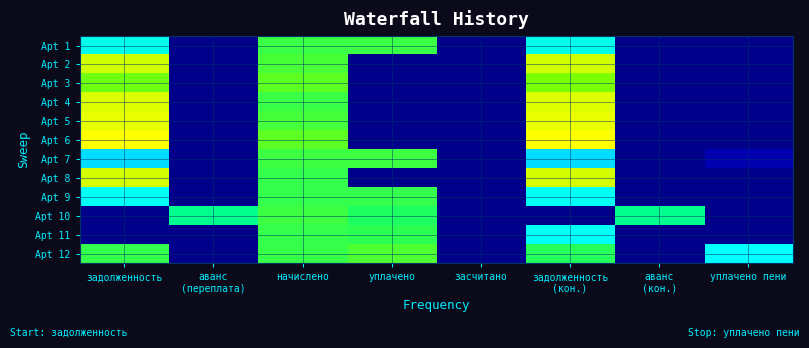

Count the number of data series in this chart.

12